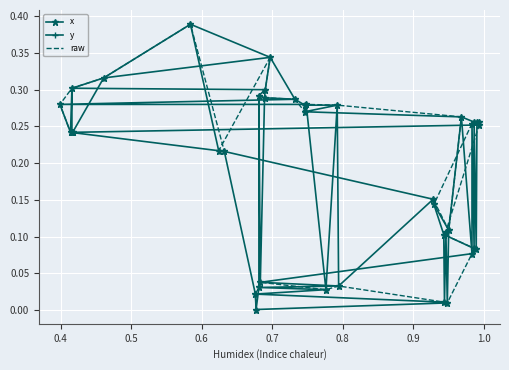

Reading left to right, what are all the values shown in this chart?

x: 0.3	0.2	0.3	0.2	0.2	0.3	0.4	0.2	0.2	0.0	0.0	0.0	0.3	0.0	0.3	0.3	0.3	0.3	0.3	0.3	0.3	0.0	0.3	0.0	0.2	0.1	0.1	0.0	0.1	0.0	0.1	0.3	0.1	0.3	0.1	0.3	0.1	0.3	0.3	0.3
y: 0.0	0.0	0.0	0.0	0.0	0.0	0.0	0.0	0.1	0.1	0.1	0.1	0.1	0.1	0.1	0.2	0.2	0.2	0.2	0.2	0.2	0.3	0.3	0.3	0.3	0.3	0.3	0.3	0.3	0.3	0.3	0.3	0.3	0.3	0.3	0.3	0.3	0.3	0.3	0.4
raw: 0.0	0.0	0.0	0.0	0.0	0.0	0.0	0.0	0.1	0.1	0.1	0.1	0.1	0.3	0.3	0.3	0.3	0.3	0.1	0.2	0.1	0.3	0.3	0.3	0.3	0.3	0.3	0.3	0.3	0.3	0.3	0.2	0.2	0.4	0.3	0.3	0.3	0.2	0.2	0.2